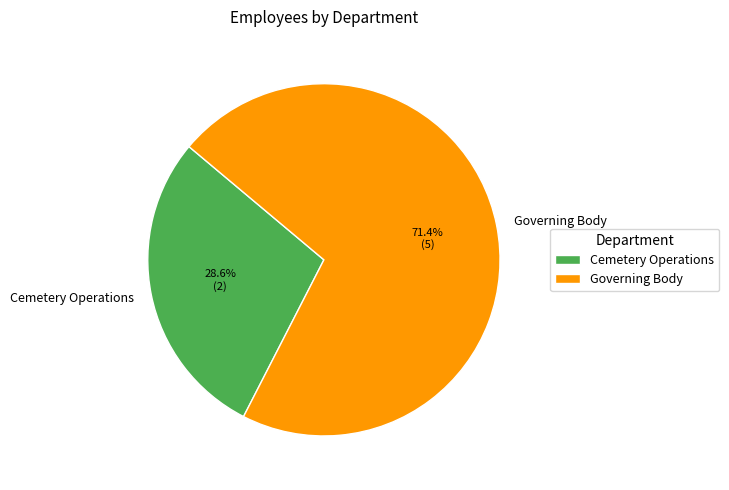

Which slice is the largest?

Governing Body